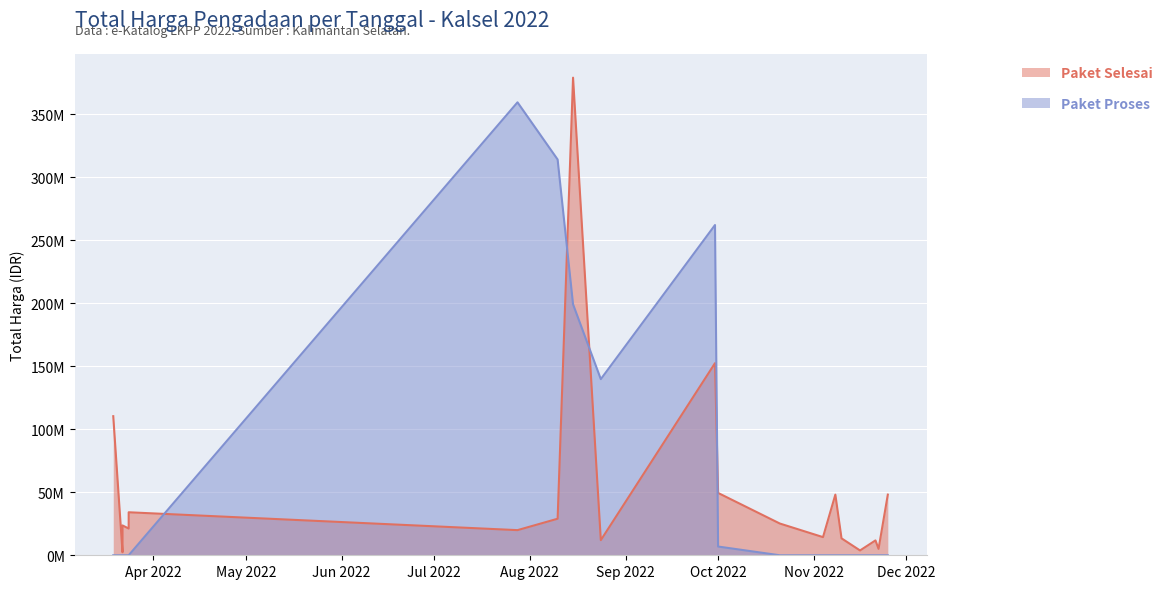

What are all the series names shown in the legend?

Total Harga (Paket Selesai), Total Harga (Paket Proses)